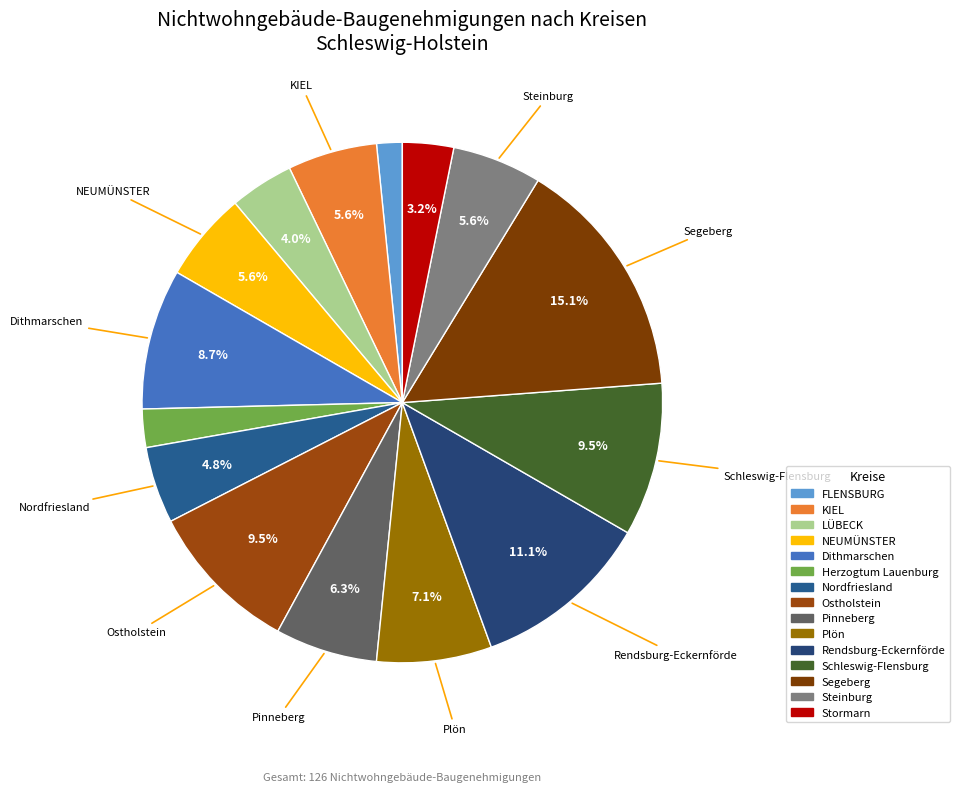

What is the smallest slice in the pie chart?

FLENSBURG